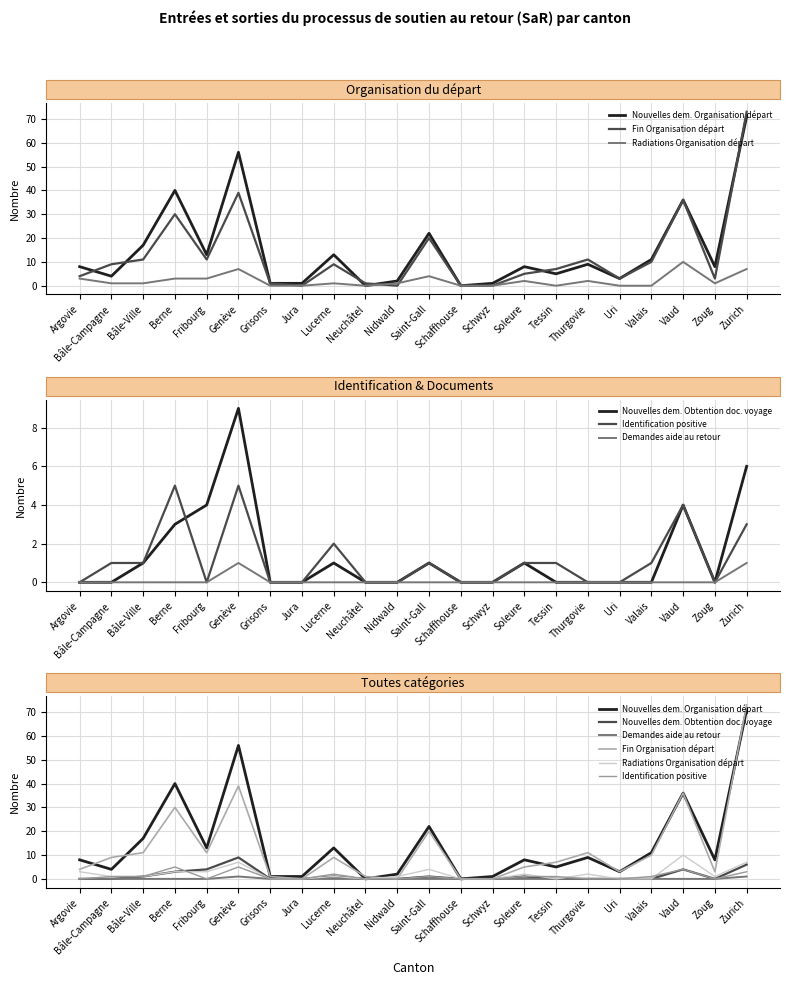

Reading left to right, transcribe all the data shown in this chart.

Nouvelles dem. Organisation départ: 8	4	17	40	13	56	1	1	13	0	2	22	0	1	8	5	9	3	11	36	8	71
Fin Organisation départ: 4	9	11	30	11	39	1	0	9	1	0	20	0	0	5	7	11	3	10	36	3	73
Radiations Organisation départ: 3	1	1	3	3	7	0	0	1	0	1	4	0	0	2	0	2	0	0	10	1	7
Nouvelles dem. Obtention doc. voyage: 0	0	1	3	4	9	0	0	1	0	0	1	0	0	1	0	0	0	0	4	0	6
Identification positive: 0	1	1	5	0	5	0	0	2	0	0	1	0	0	1	1	0	0	1	4	0	3
Demandes aide au retour: 0	0	0	0	0	1	0	0	0	0	0	0	0	0	0	0	0	0	0	0	0	1